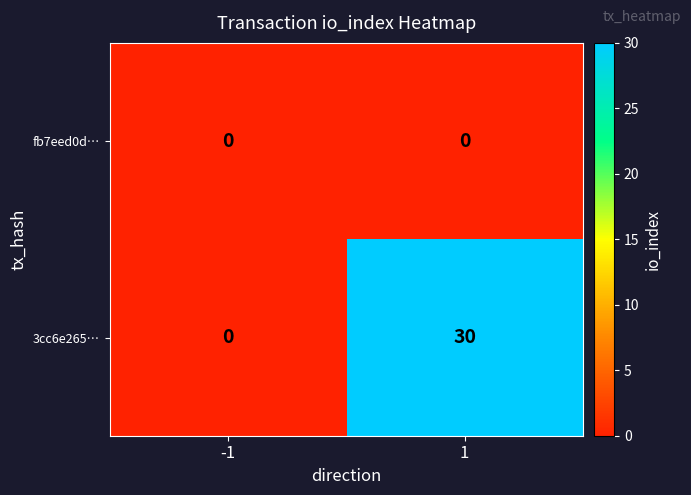

What is the total value across all series at 1?

30